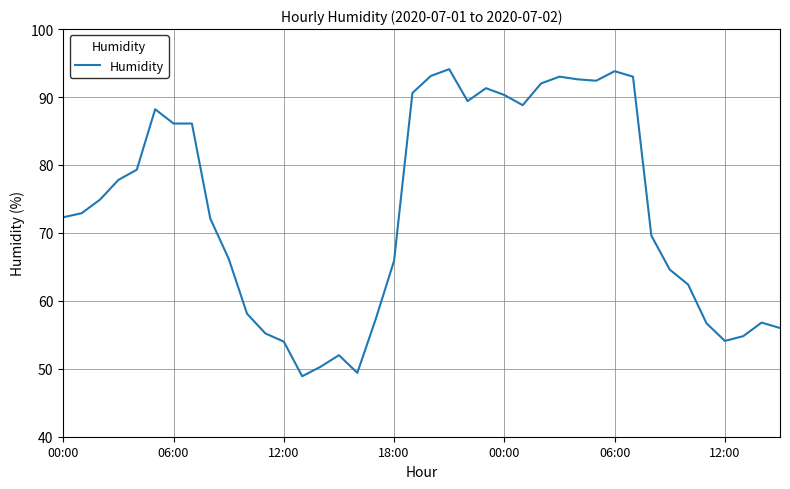

What is the smallest value displayed?

48.9